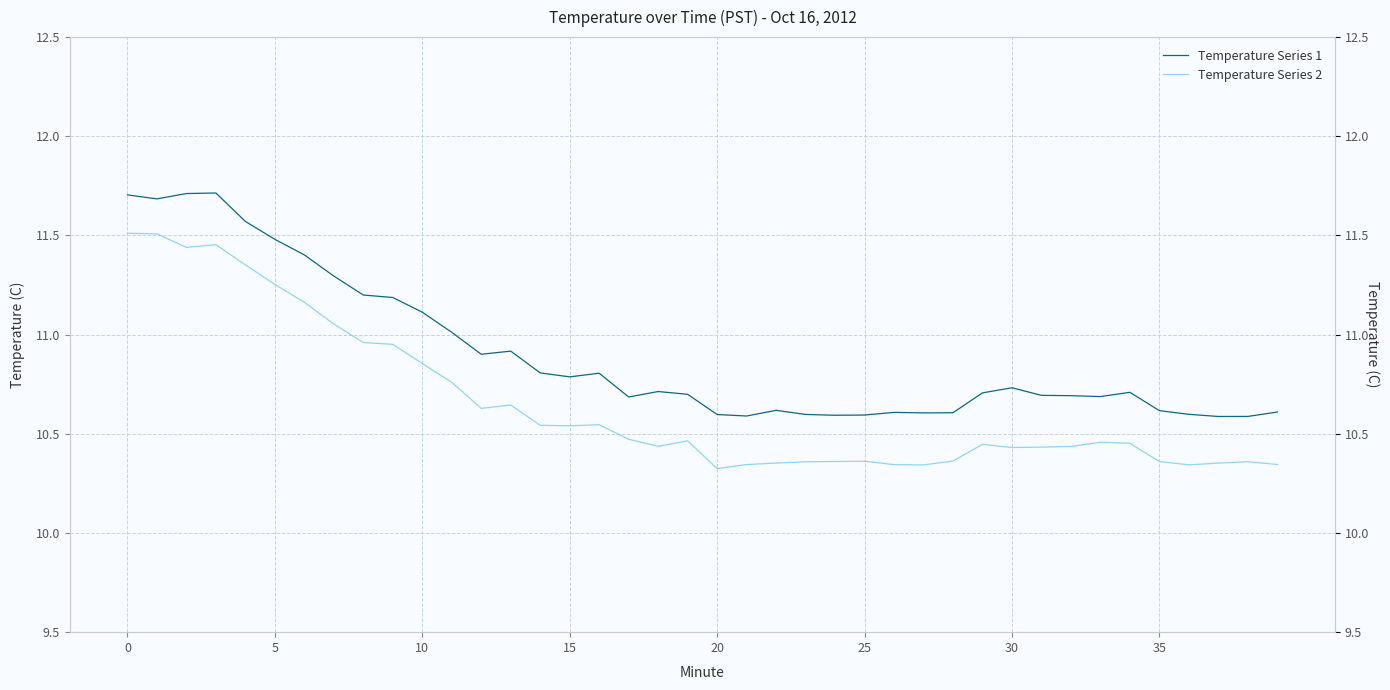

What value does the Temperature Series 1 series have at 0?

11.7